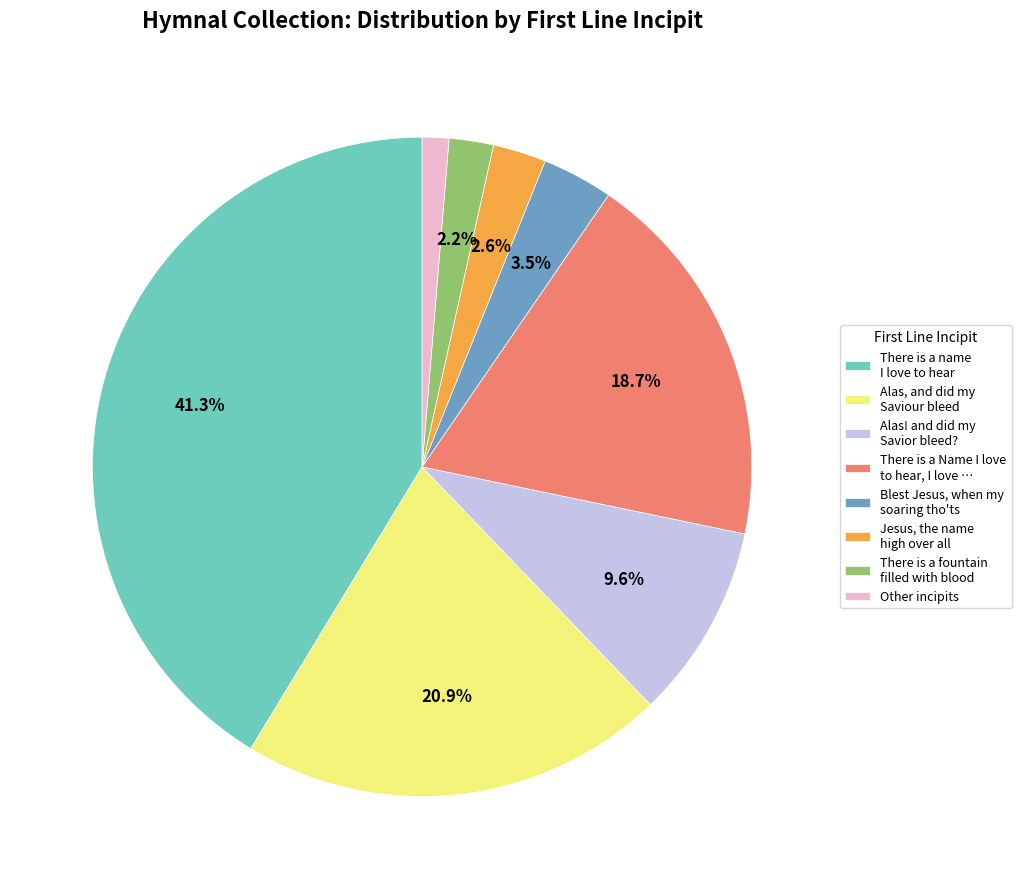

Between Other incipits and Alas, and did my Saviour bleed, which is larger?

Alas, and did my Saviour bleed